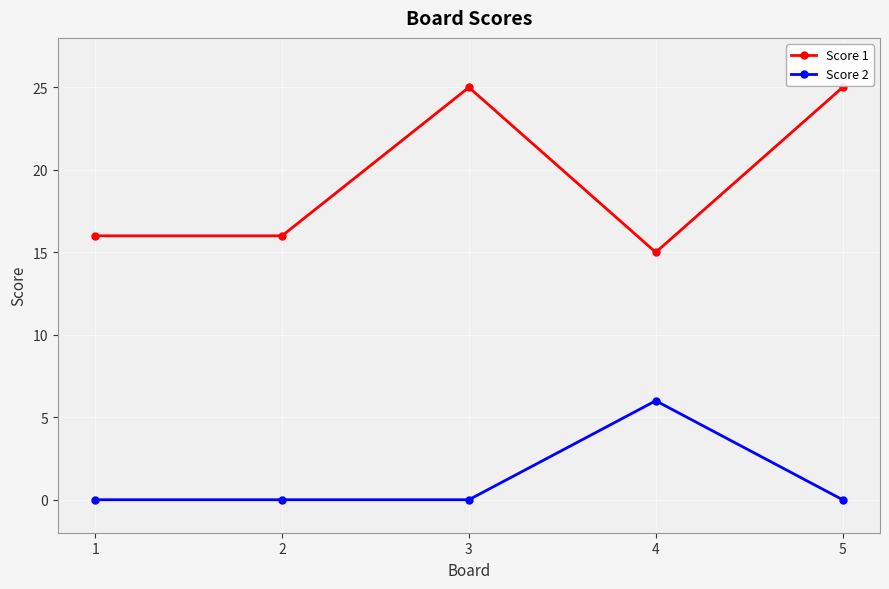

Count the number of categories in the chart.

5